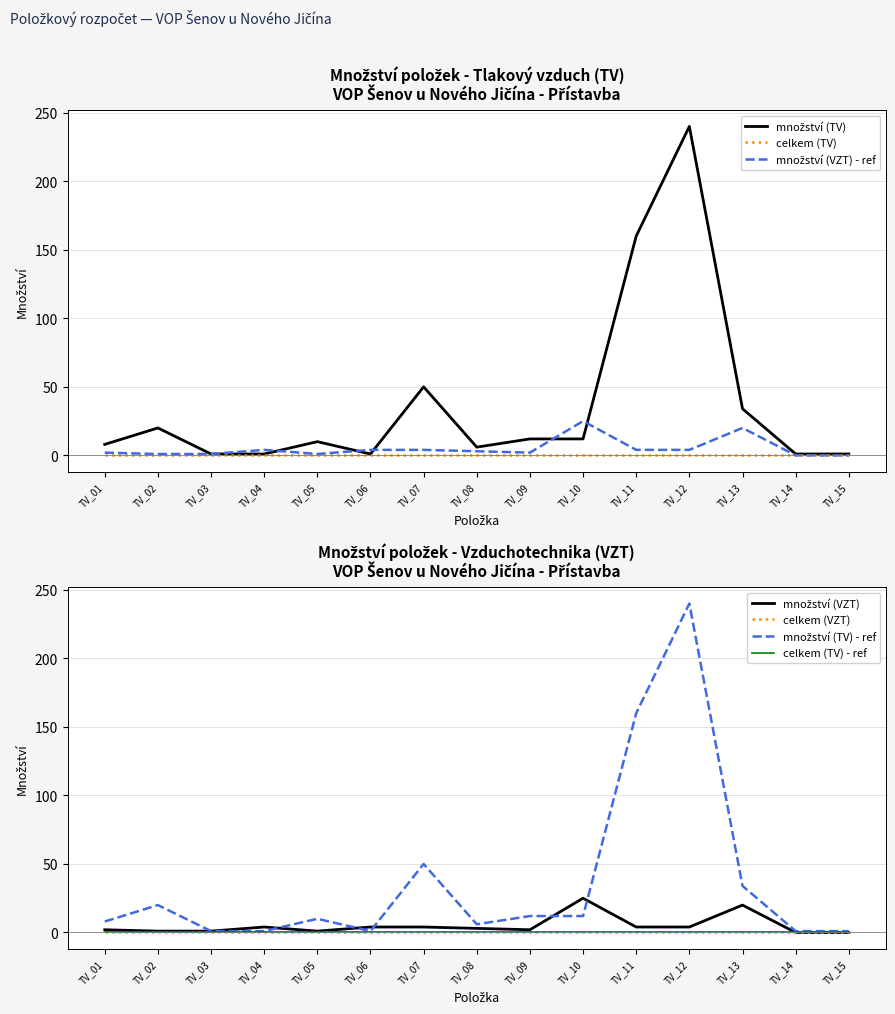

What value does the data have at TV_03?

1